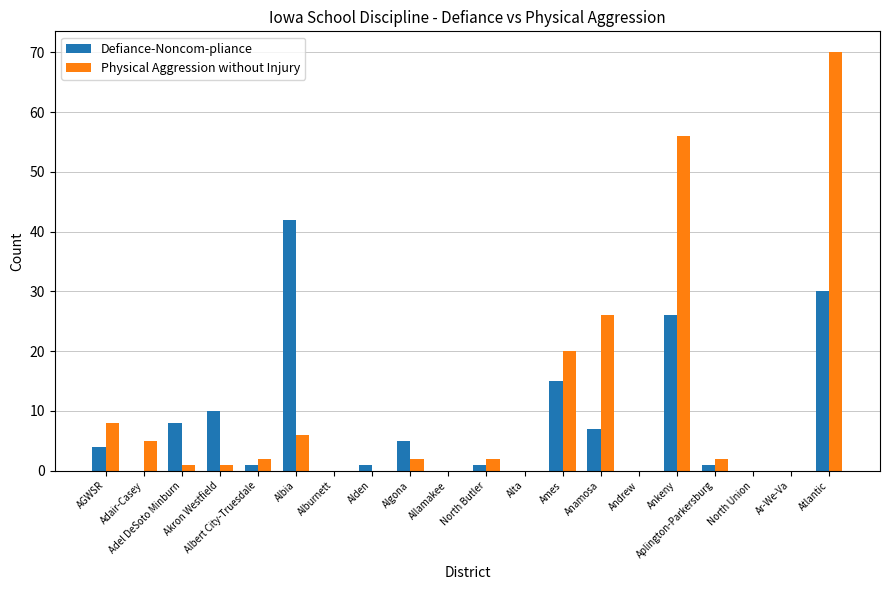

What is the sum of all Physical Aggression without Injury values?

201